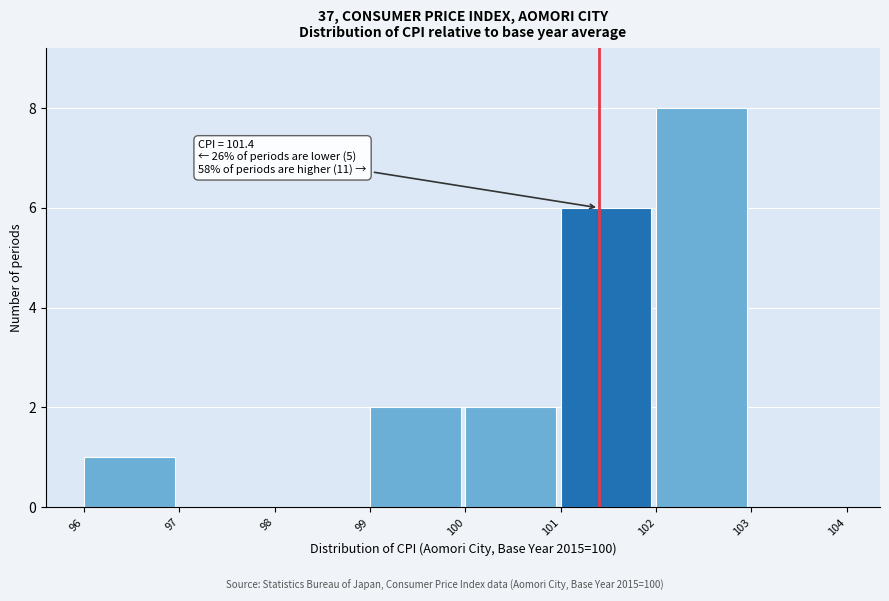

Which range on the x-axis has the tallest bar?

102 to 103